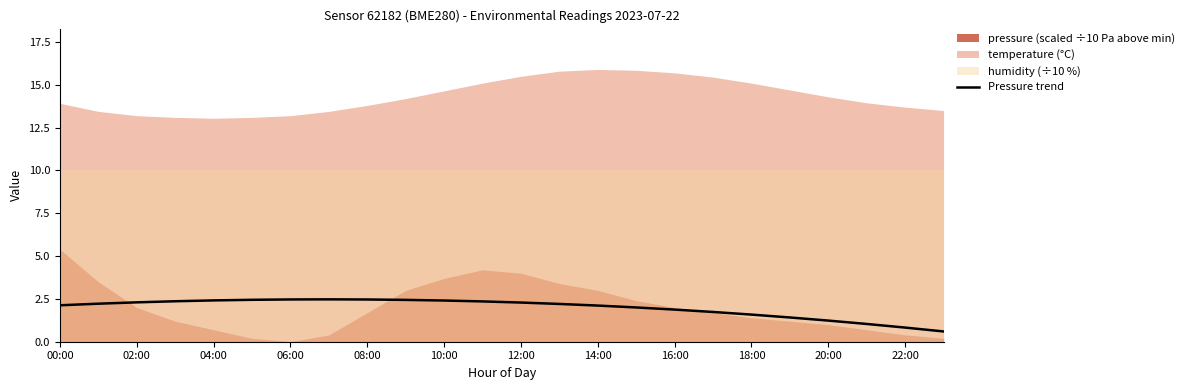

What is the maximum value for Pressure trend?

2.5